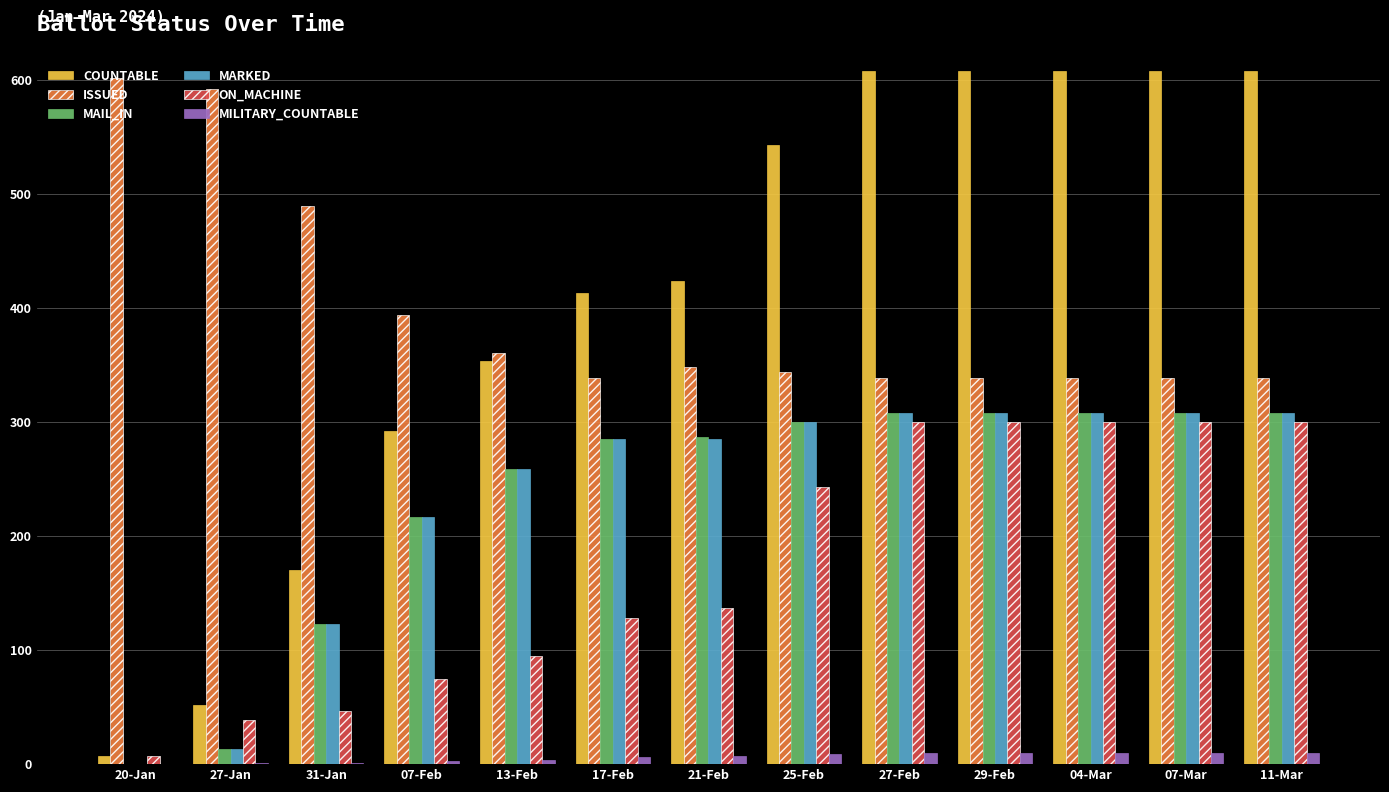

What is the sum of all ON_MACHINE values?

2271